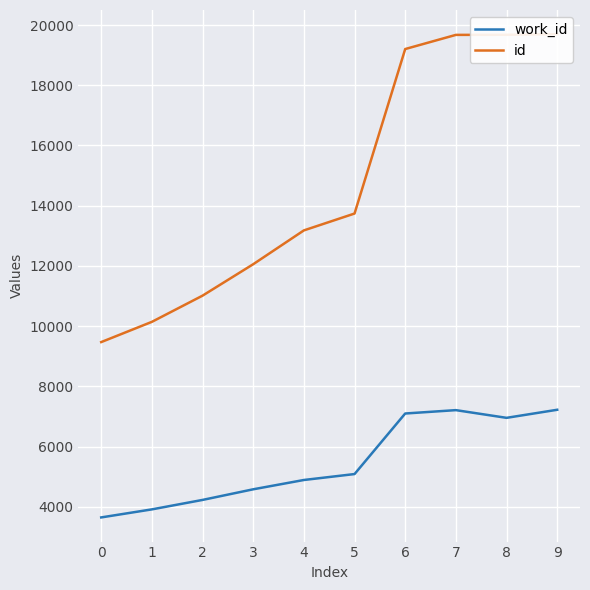

What is the smallest value displayed?

3648